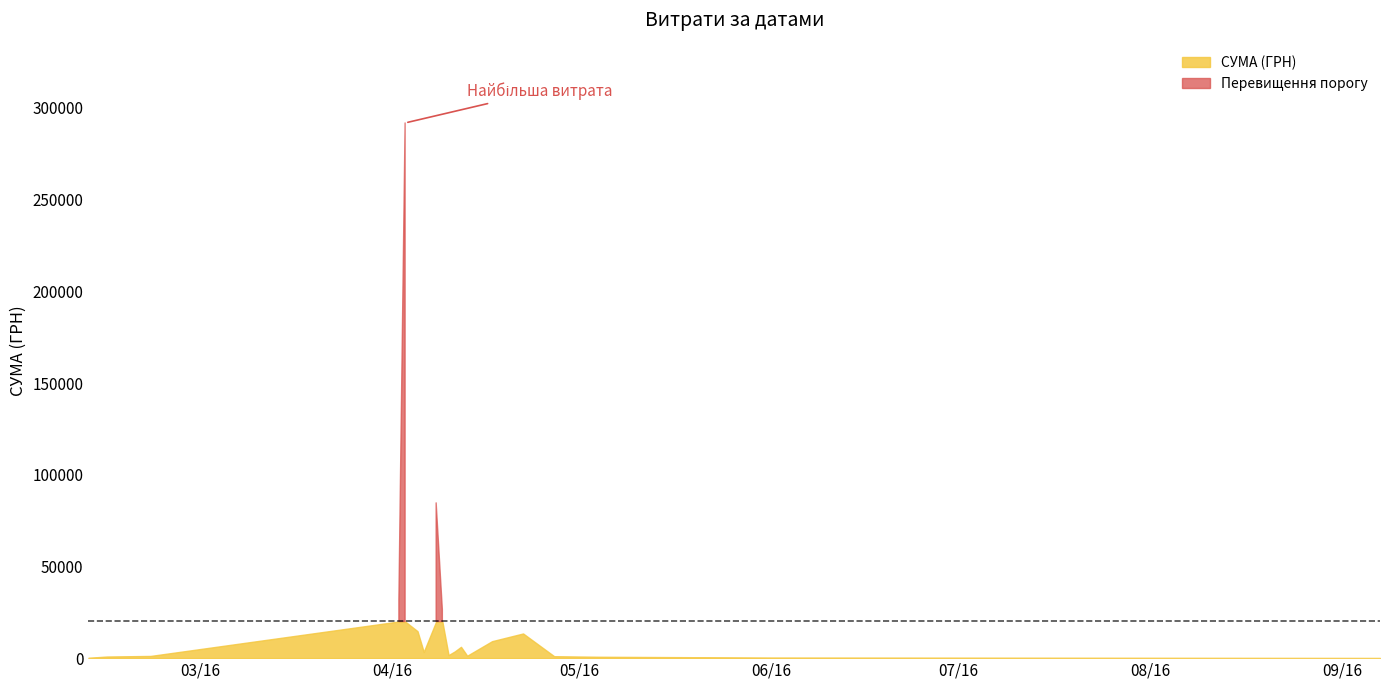

List the labels in order of value, smallest first.

11.04.2016, 07.09.2016, 12.02.2016, 11.04.2016, 13.04.2016, 13.04.2016, 27.04.2016, 01.06.2016, 22.02.2016, 11.04.2016, 05.04.2016, 04.05.2016, 27.04.2016, 11.04.2016, 11.04.2016, 13.04.2016, 22.02.2016, 15.02.2016, 12.04.2016, 12.04.2016, 11.04.2016, 10.04.2016, 08.04.2016, 06.04.2016, 08.04.2016, 12.04.2016, 08.04.2016, 08.04.2016, 08.04.2016, 09.04.2016, 17.04.2016, 22.04.2016, 05.04.2016, 08.04.2016, 09.04.2016, 08.04.2016, 08.04.2016, 02.04.2016, 03.04.2016, 03.04.2016